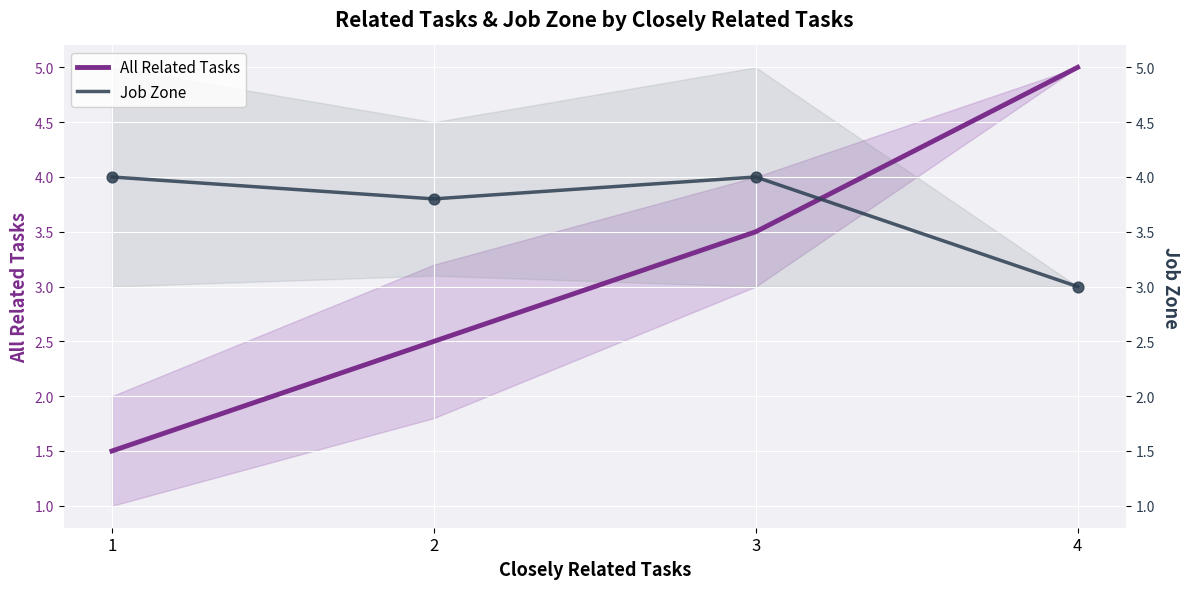

At which category is the sum across all series the highest?

4